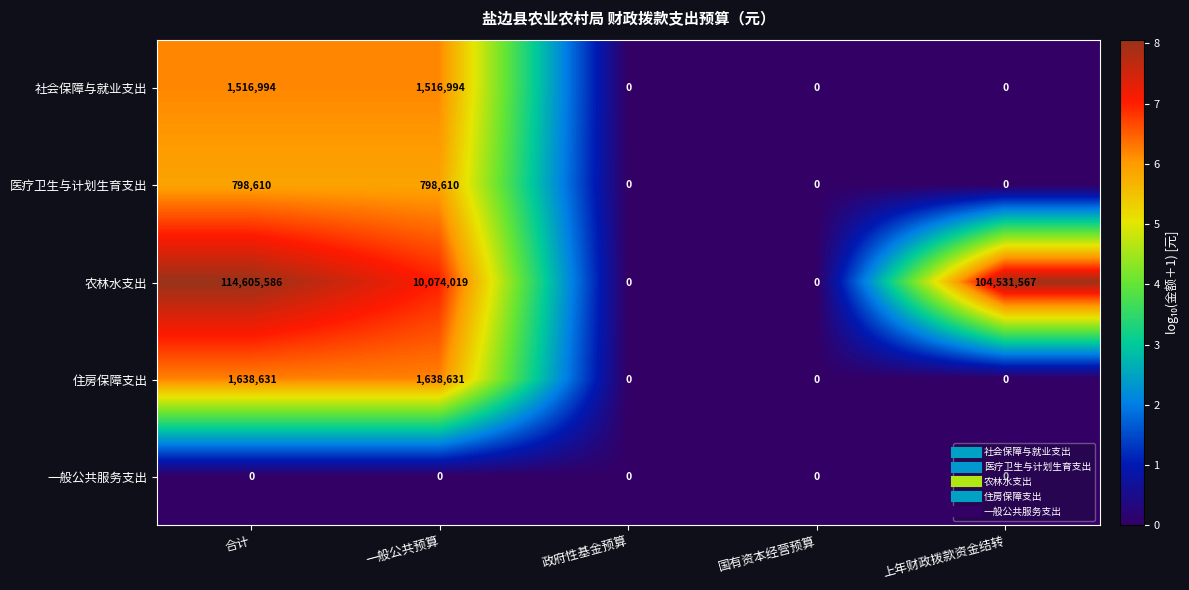

What is the total value across all series at 上年财政拨款资金结转?

104531567